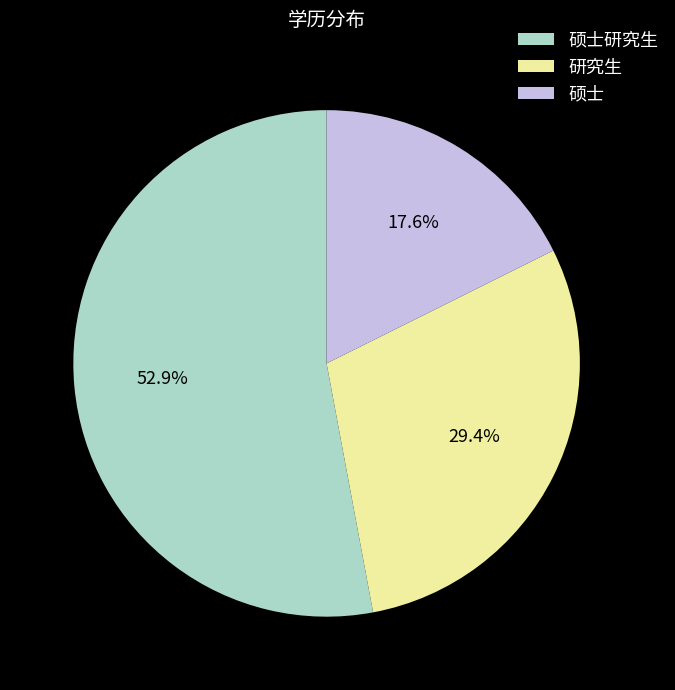

Is it true that 硕士研究生 is 62% of the pie?

False